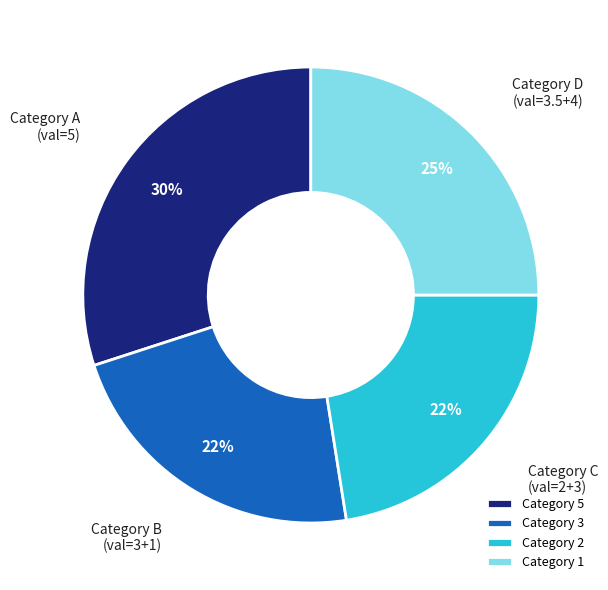

Between Category 3 and Category 5, which is larger?

Category 5